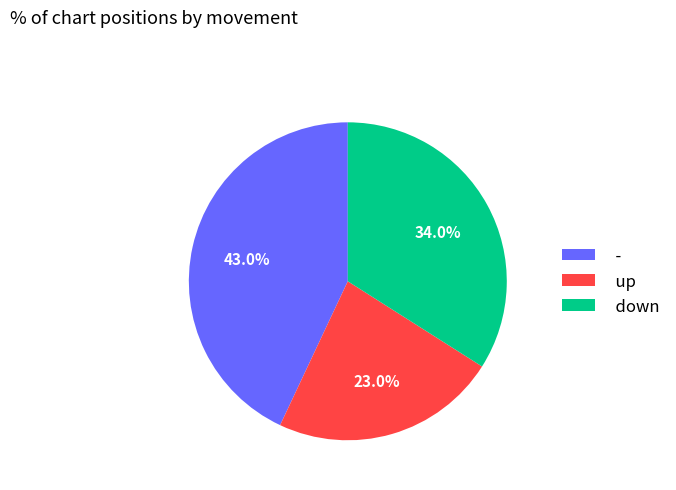

To the nearest percent, what percentage of the pie is up?

23%